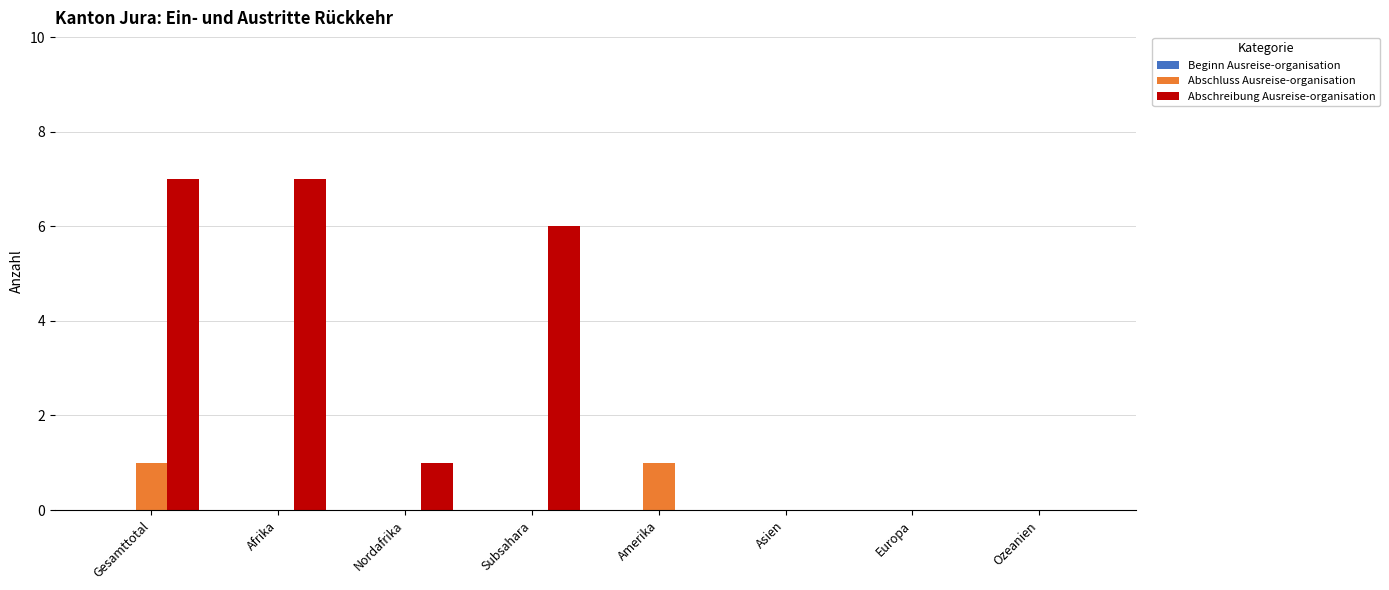

How many categories are shown in the chart?

8